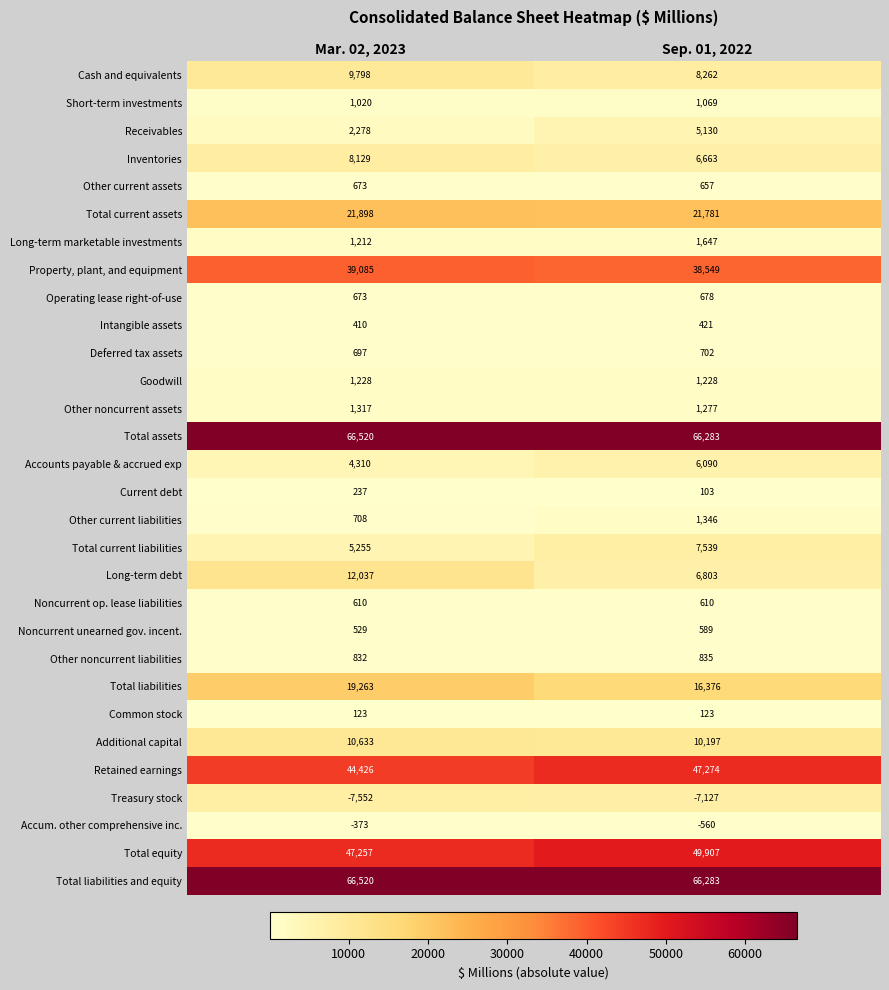

The Accum. other comprehensive inc. series shows -836 at Sep. 01, 2022. True or false?

False